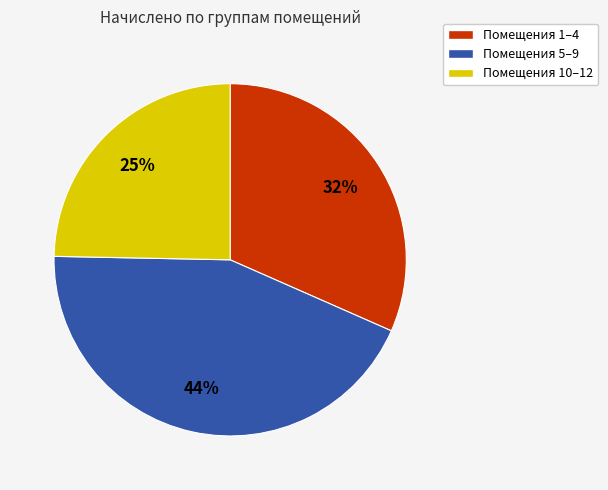

Is there any slice that represents more than half of the pie?

No